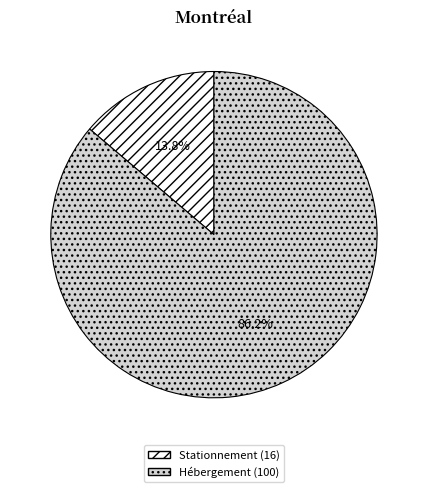

Count the number of slices in the pie.

2